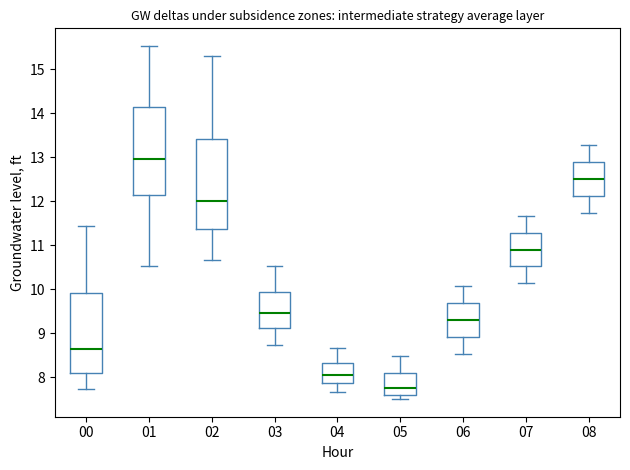

Reading left to right, transcribe this box plot: for each box, give where its median line is, the range the box spans, and where its two whiskers end, as read against the y-axis. The values are not printed on the chart, so give them approximately, as read against the axis.

00: median 8.7, box 8.1 to 9.9, whiskers 7.7 to 11.4
01: median 13.0, box 12.1 to 14.1, whiskers 10.5 to 15.5
02: median 12.0, box 11.4 to 13.4, whiskers 10.7 to 15.3
03: median 9.5, box 9.1 to 9.9, whiskers 8.7 to 10.5
04: median 8.1, box 7.9 to 8.3, whiskers 7.7 to 8.7
05: median 7.8, box 7.6 to 8.1, whiskers 7.5 to 8.5
06: median 9.3, box 8.9 to 9.7, whiskers 8.5 to 10.1
07: median 10.9, box 10.5 to 11.3, whiskers 10.1 to 11.7
08: median 12.5, box 12.1 to 12.9, whiskers 11.7 to 13.3